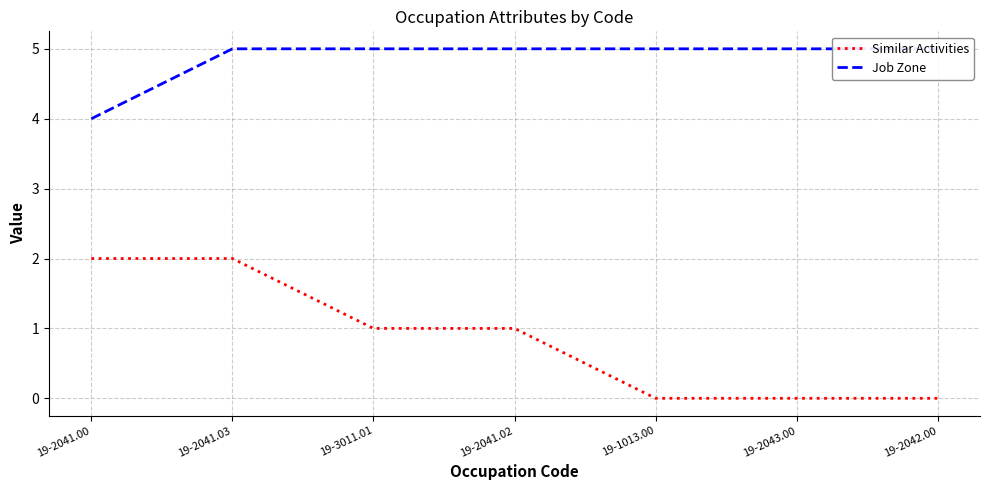

Is it true that Similar Activities equals 1 at 19-2041.00?

False